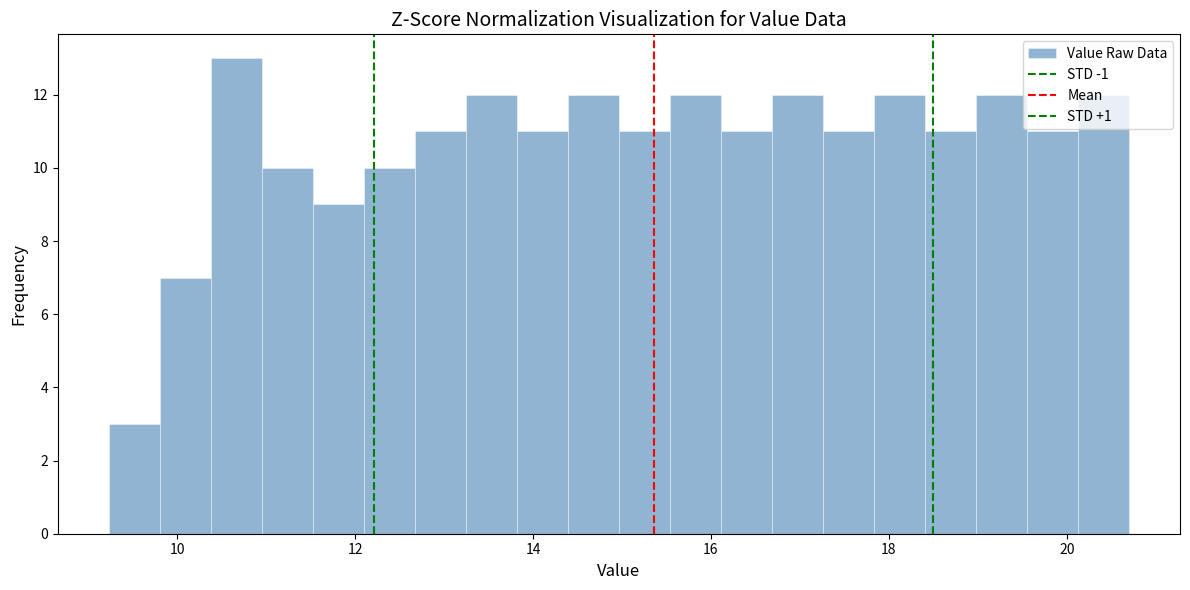

Around what value on the x-axis is the tallest bar? Give the approximate position of its centre, as read against the axis.

10.6